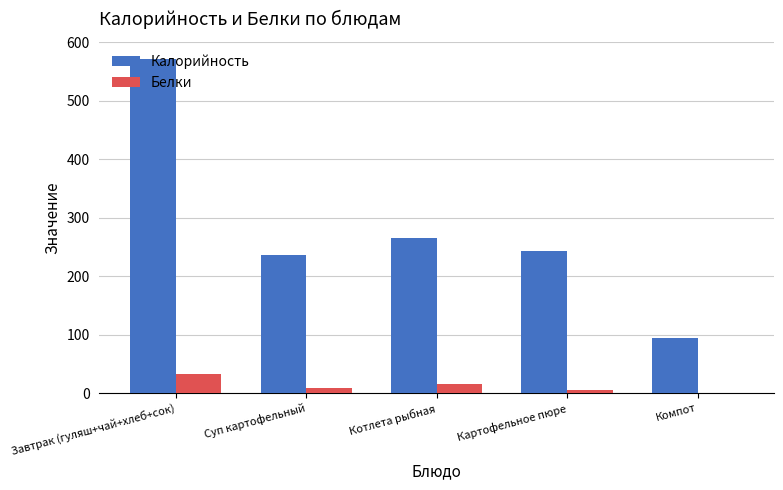

What is the total value across all series at Завтрак (гуляш+чай+хлеб+сок)?

605.4